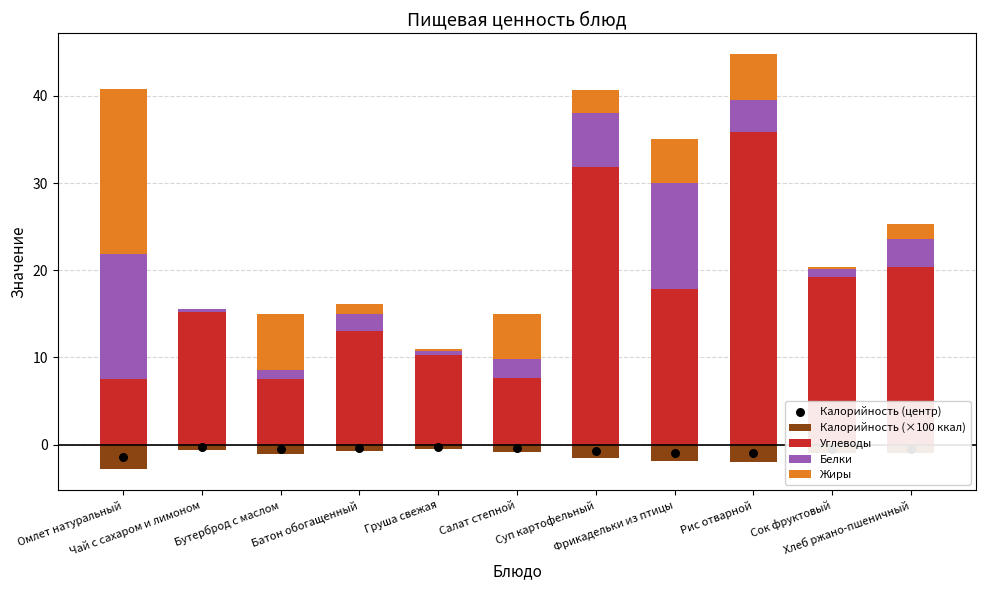

At how many categories does at least one series exceed 6?

11